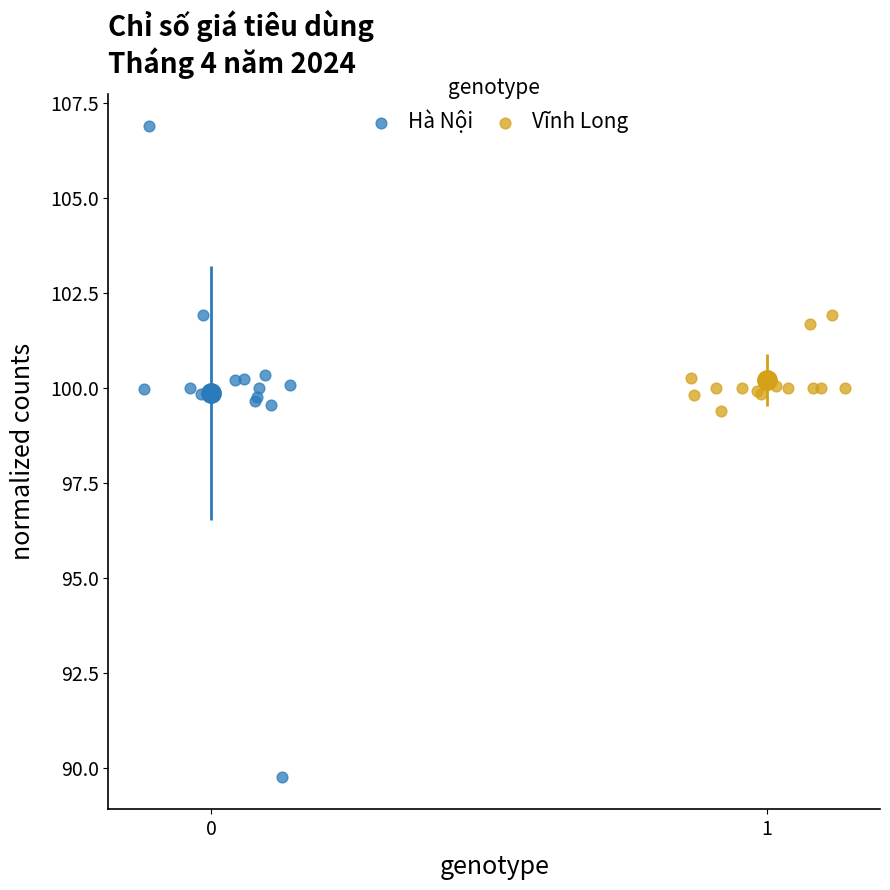

Which series contains the lowest Y value?

Hà Nội